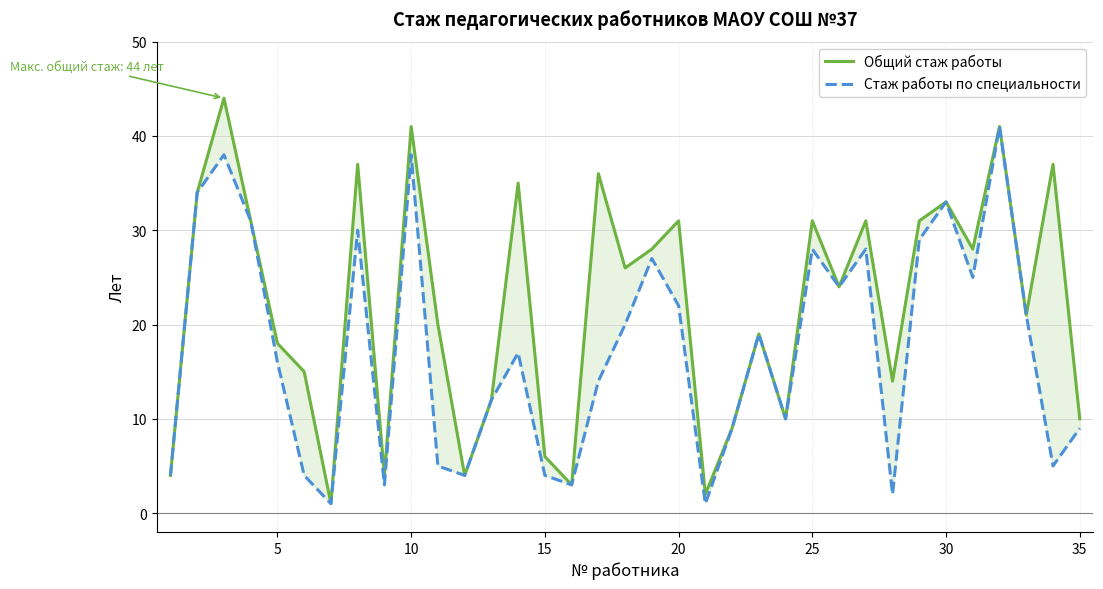

True or false: Стаж работы по специальности and Общий стаж работы cross at least once.

False